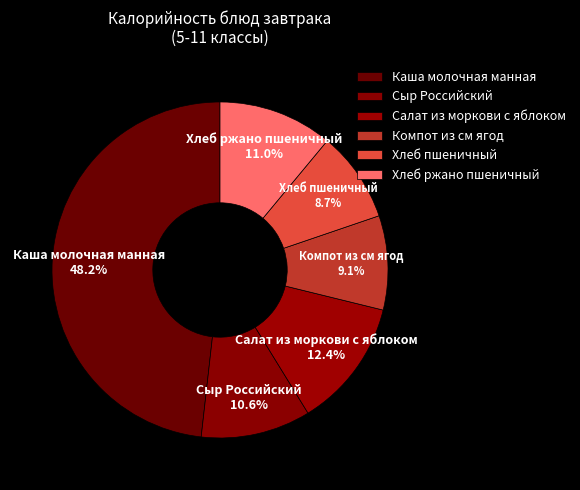

How many segments does this pie chart have?

6